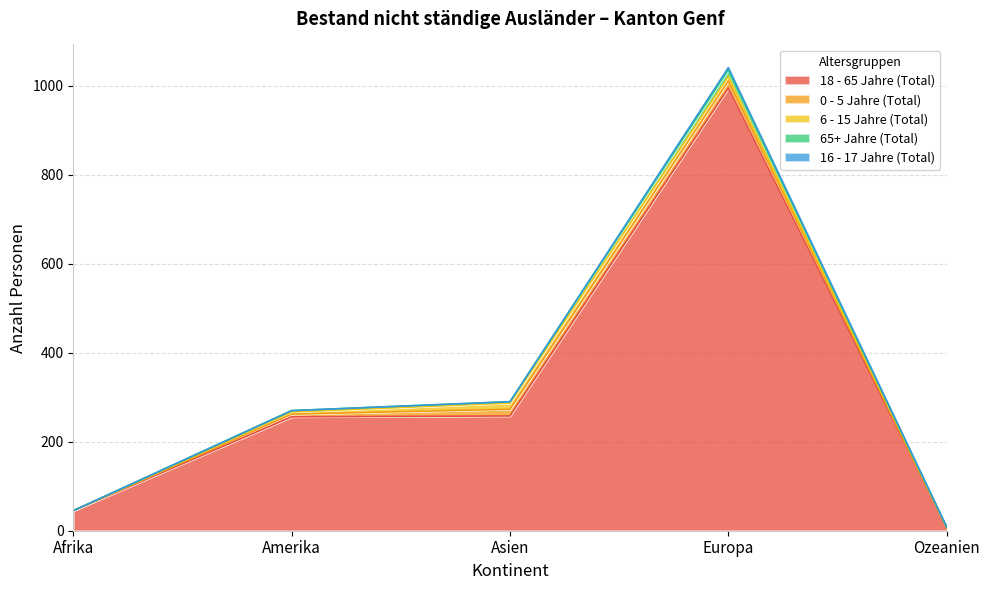

How many intersections are there between 65+ Jahre (Total) and 6 - 15 Jahre (Total)?

2